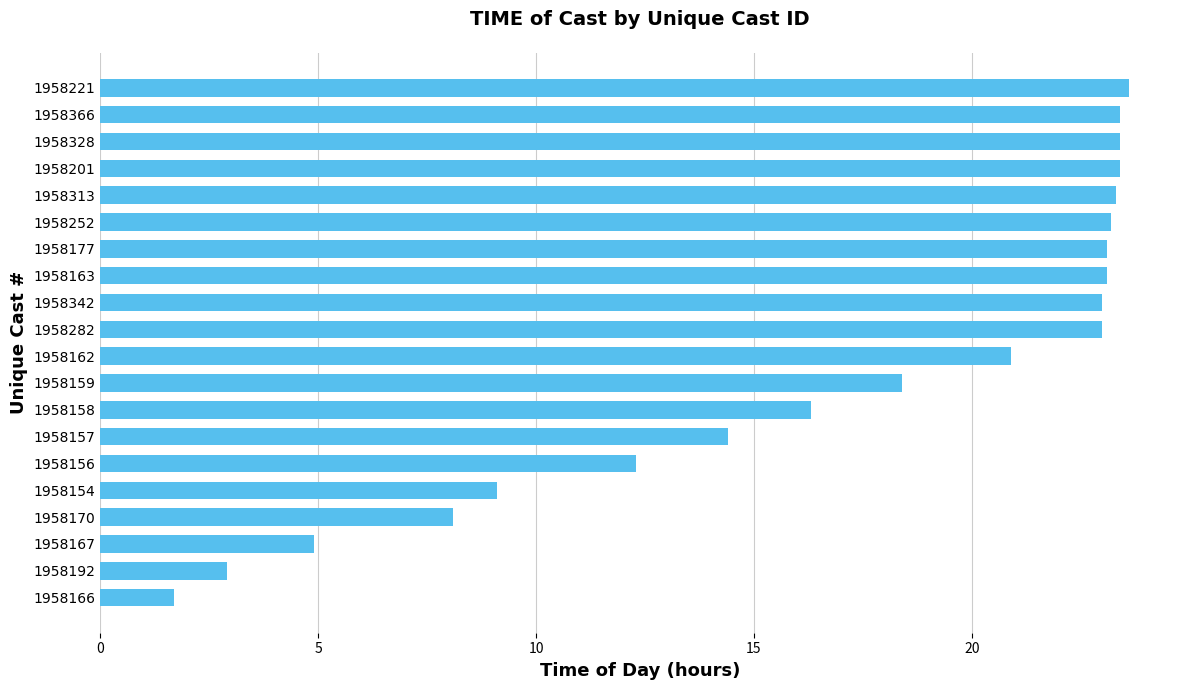

How many series are shown in this chart?

1